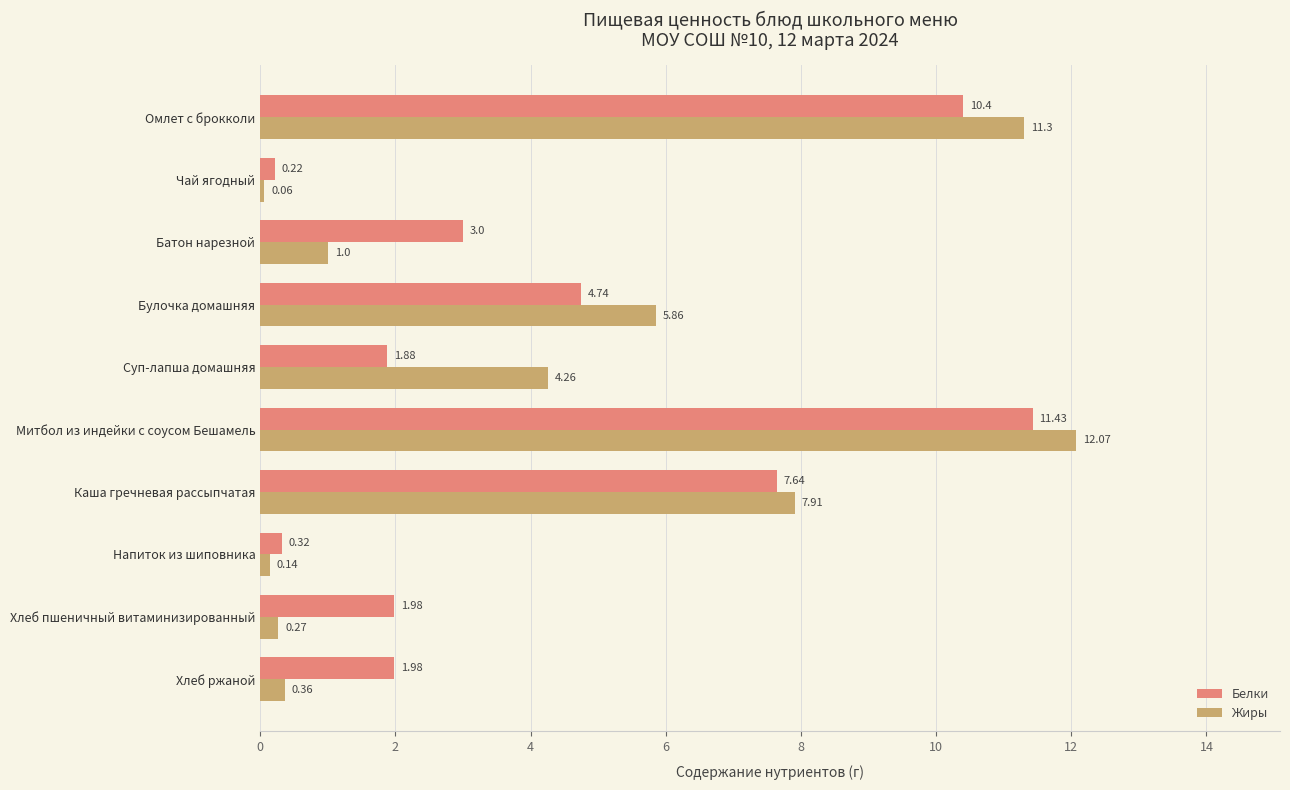

Which series has the largest total across all categories?

Белки